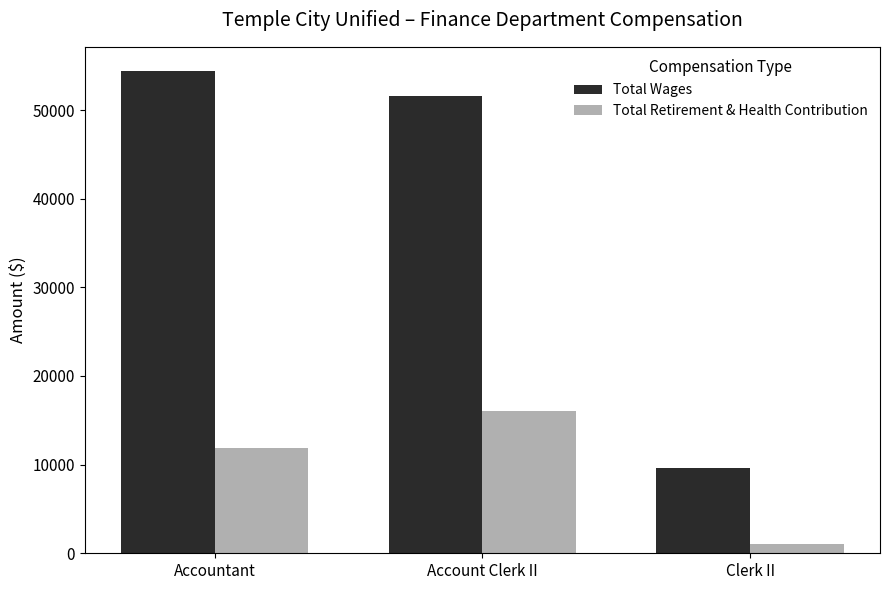

At which label does Total Retirement & Health Contribution reach its minimum?

Clerk II